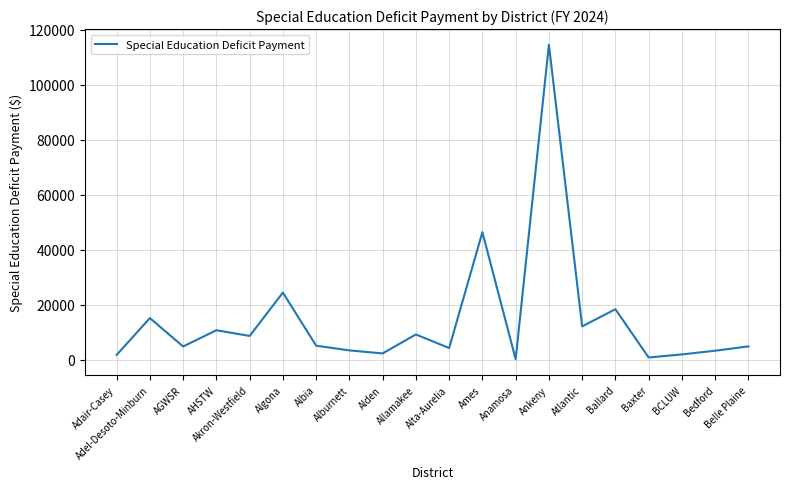

What is the approximate value at Belle Plaine?

4925